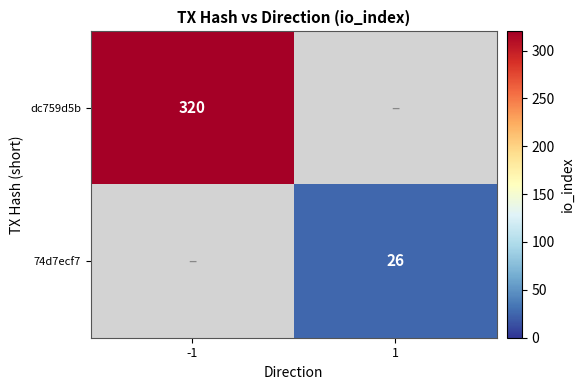

What is the total value across all series at -1?

320